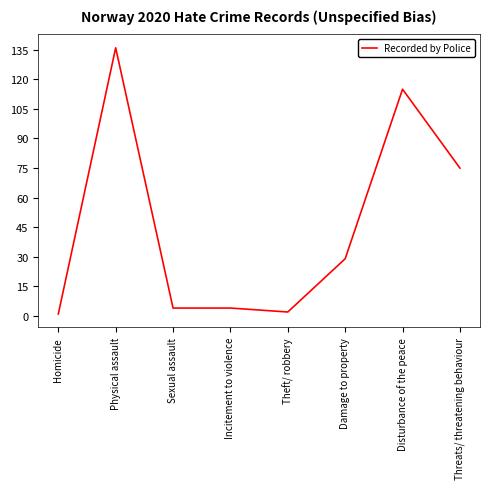

Reading left to right, extract all data points from this chart.

1	136	4	4	2	29	115	75